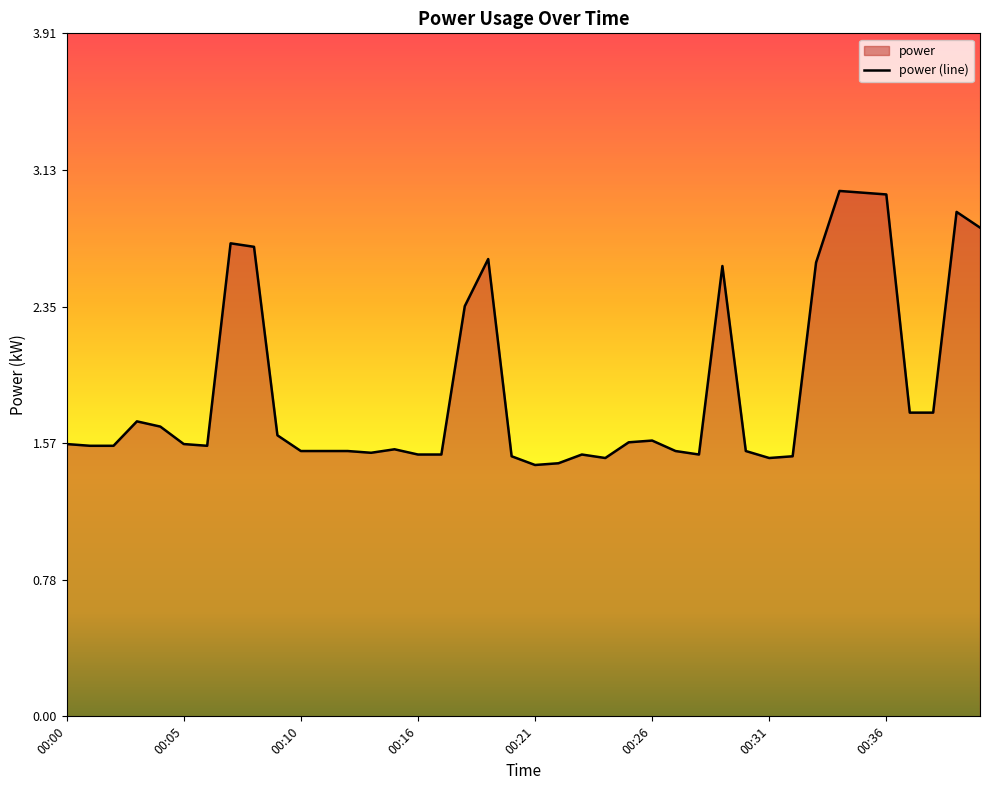

What is the average value?

1.9